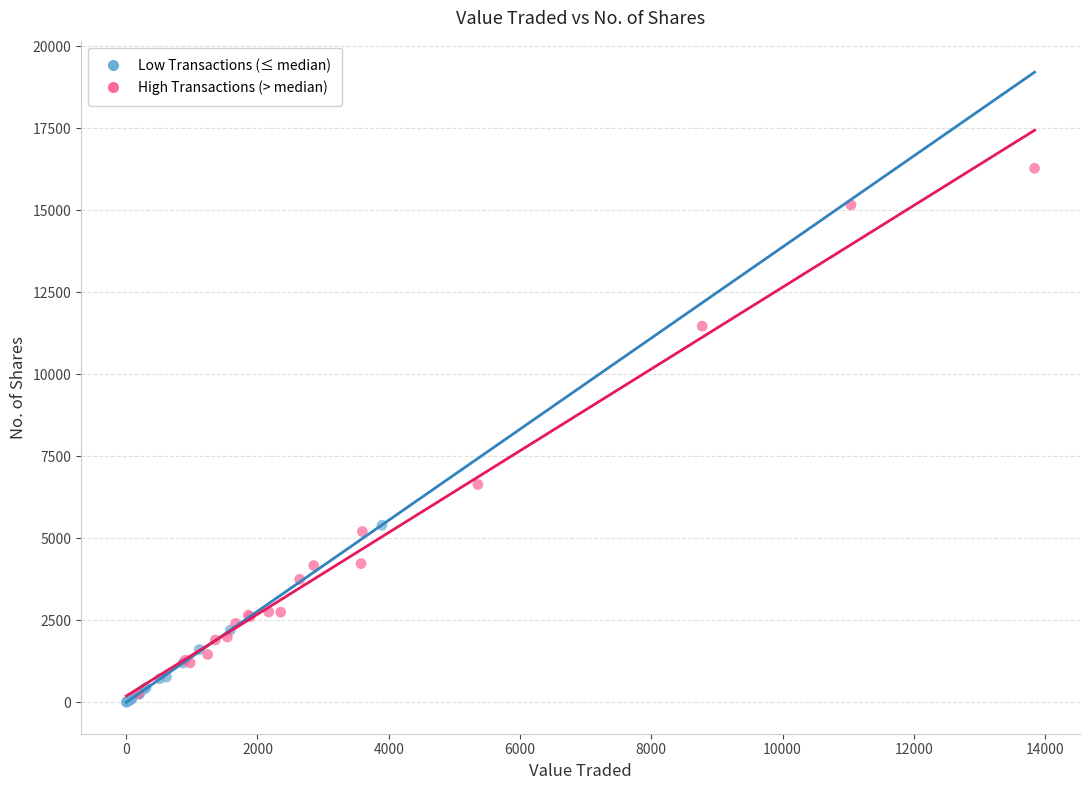

Which series has the largest Y range (max minus min)?

High Transactions (> median)